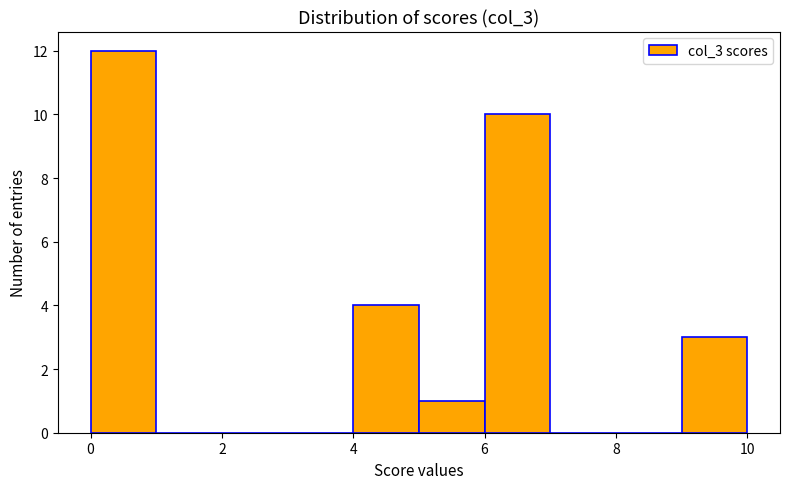

Reading left to right, transcribe this chart: for each bar, give the range it covers on the x-axis and its height. The values are not printed on the chart, so give them approximately, as read against the axis.

0 to 1: 12
1 to 2: 0
2 to 3: 0
3 to 4: 0
4 to 5: 4
5 to 6: 1
6 to 7: 10
7 to 8: 0
8 to 9: 0
9 to 10: 3